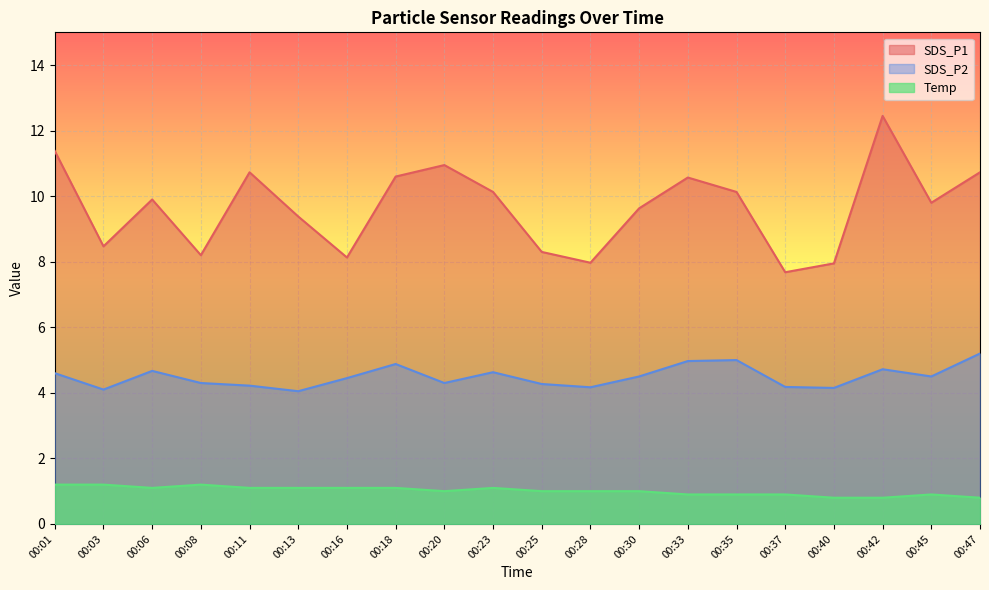

How many categories are shown in the chart?

20